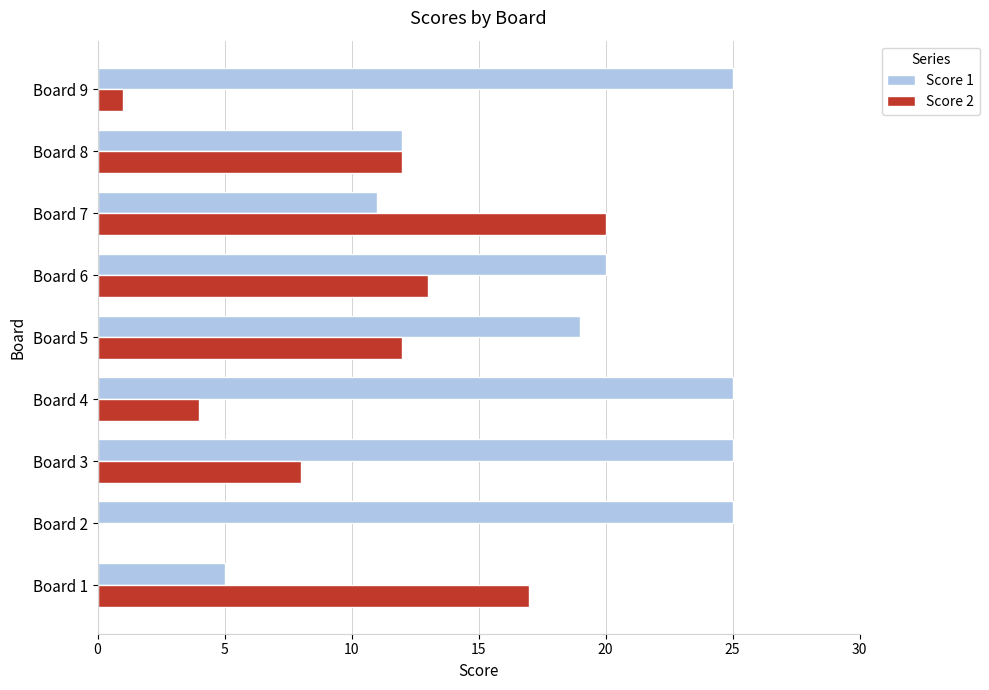

Between Board 6 and Board 8, which series saw the biggest shift?

Score 1